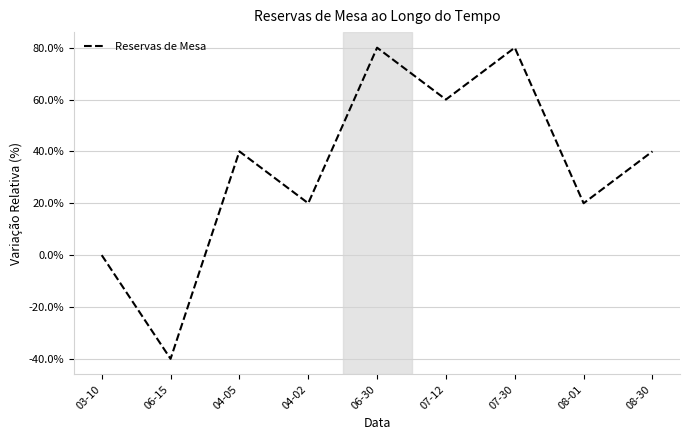

Does the chart display data point markers on the line(s)?

No